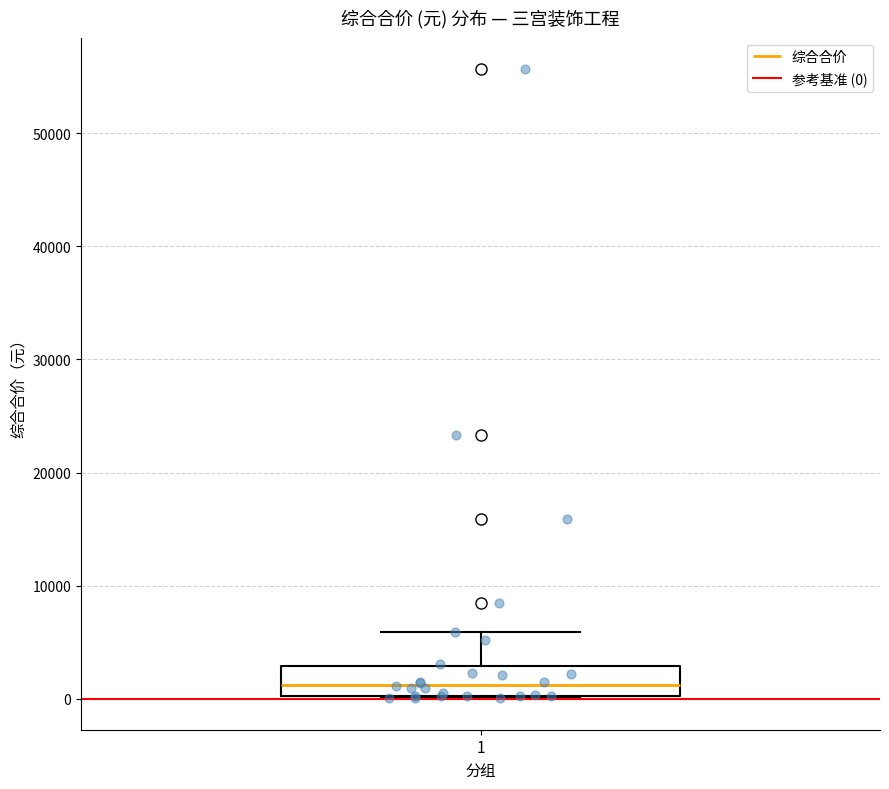

Transcribe this box plot: give where the median line is, the range the box spans, and where the two whiskers end, as read against the y-axis. The values are not printed on the chart, so give them approximately, as read against the axis.

median 1000, box 0 to 3000, whiskers 0 to 6000